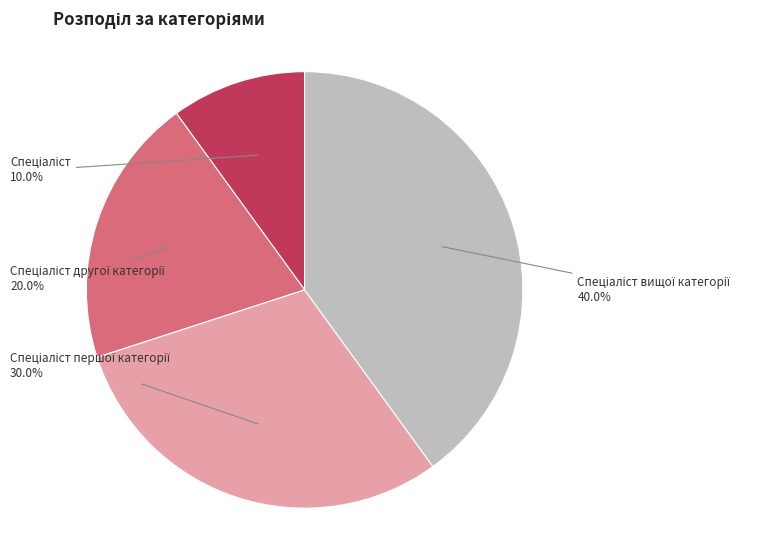

Does any single category account for the majority?

No